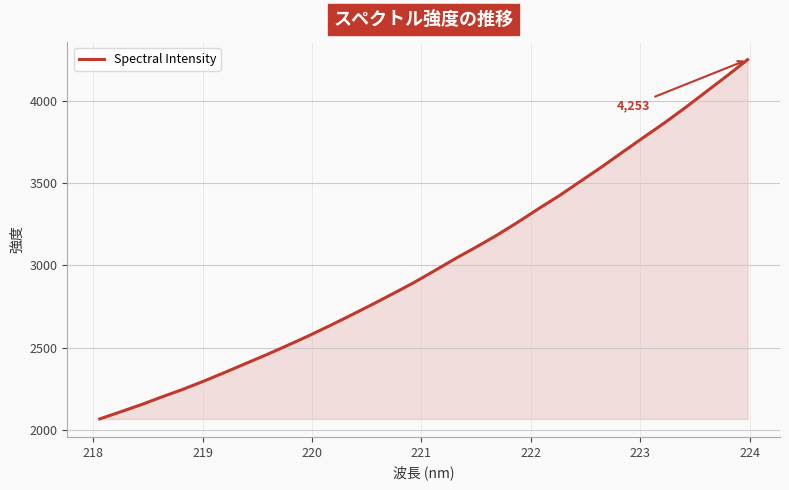

What is the difference between the maximum and minimum values?

2187.6